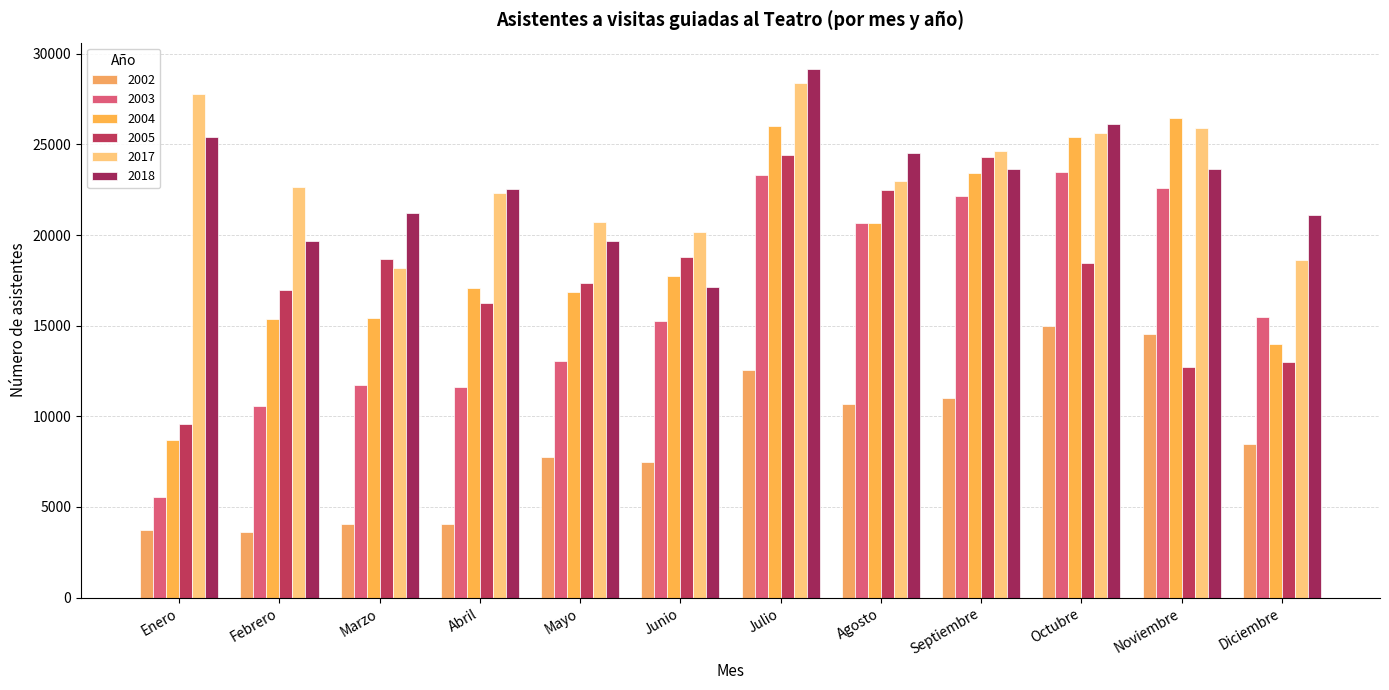

Is the value of 2018 at Junio greater than the value of 2017 at Mayo?

No